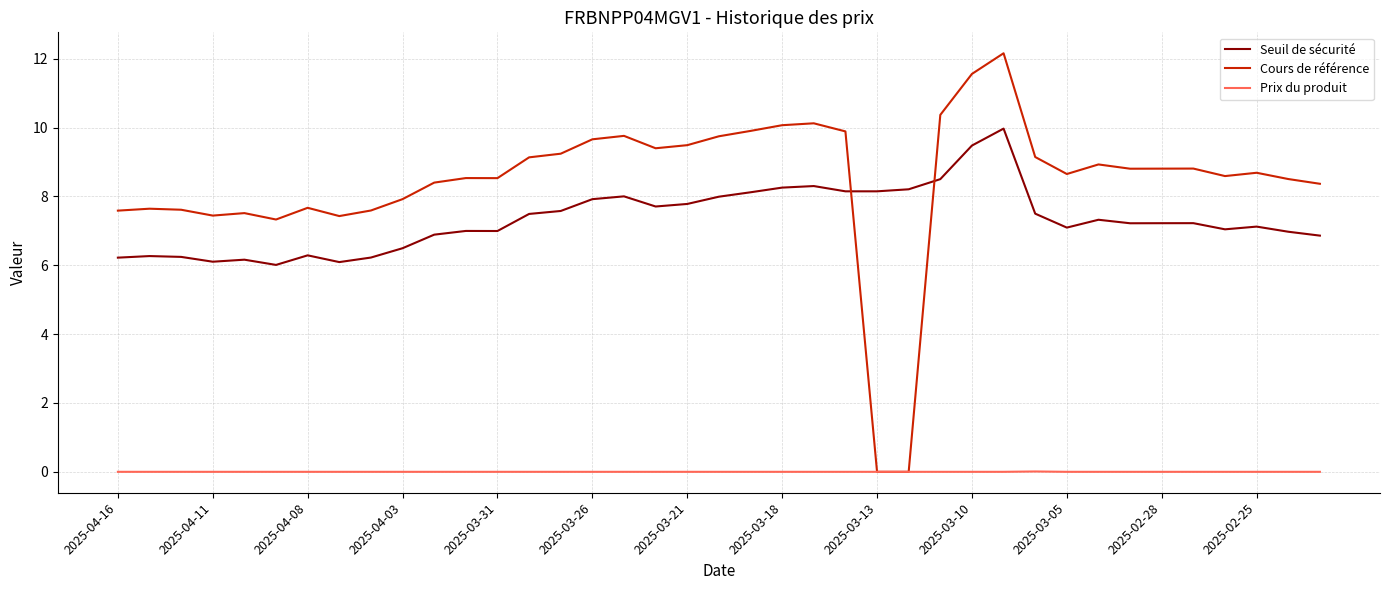

How many distinct data groups are displayed?

3